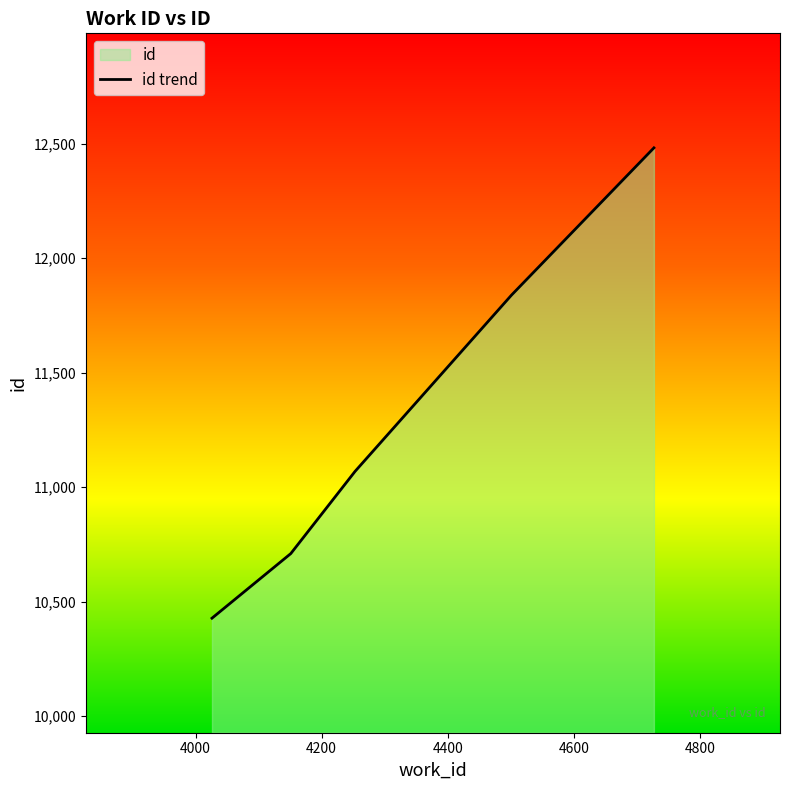

The chart shows a value of 12481 at 4727. True or false?

True